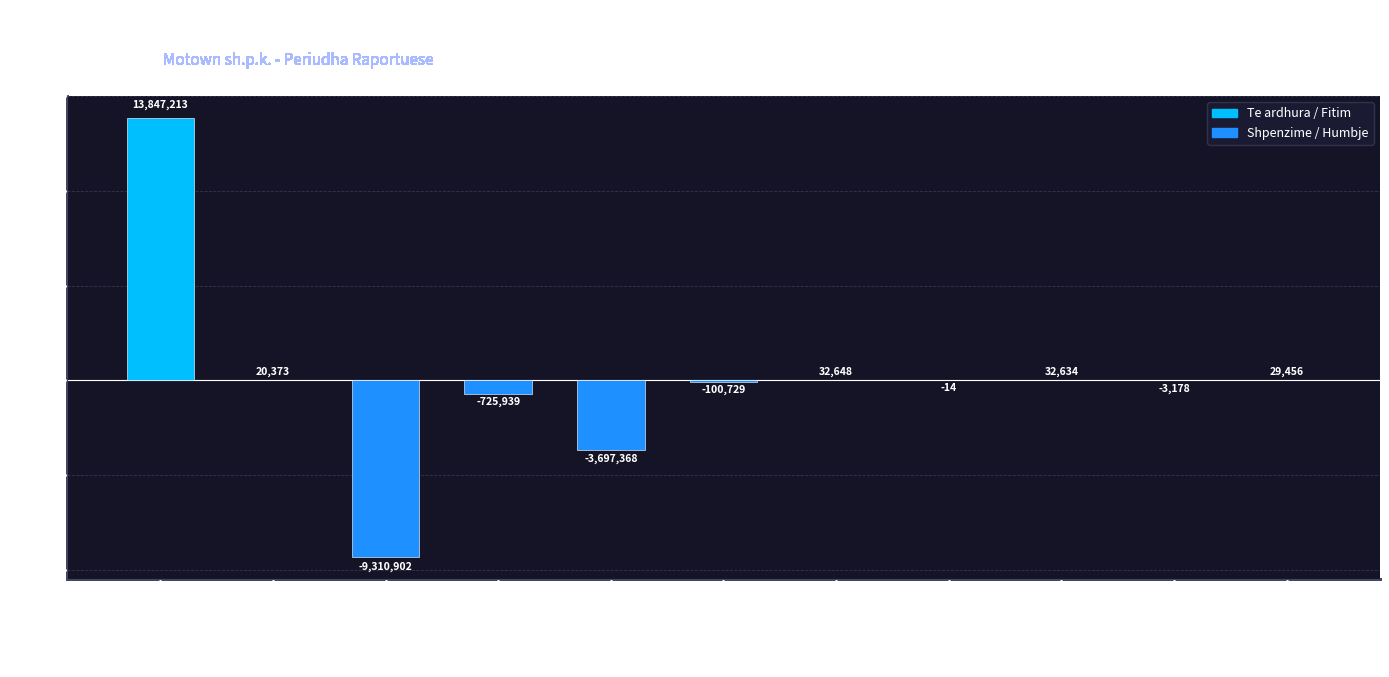

At which label is the value closest to 2268155?

Fitimi nga veprimtarite